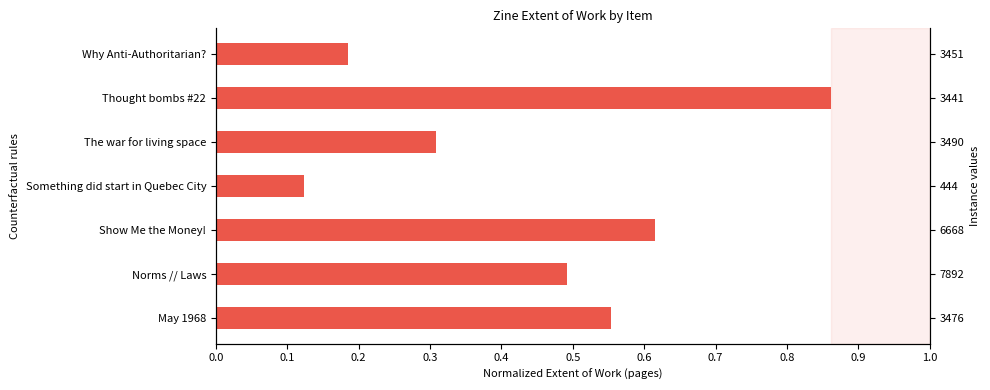

What is the average value?

0.4